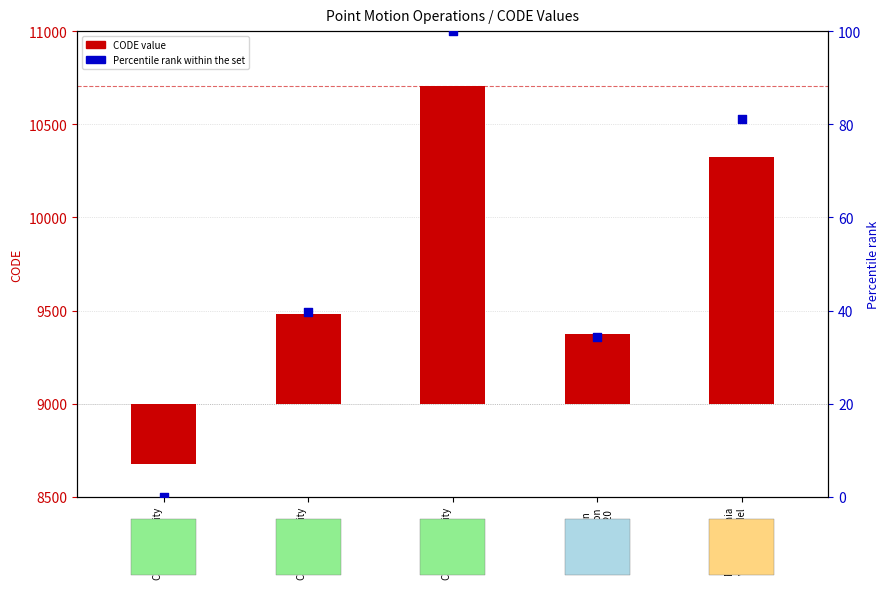

Which series has the widest spread of Y values?

CODE value